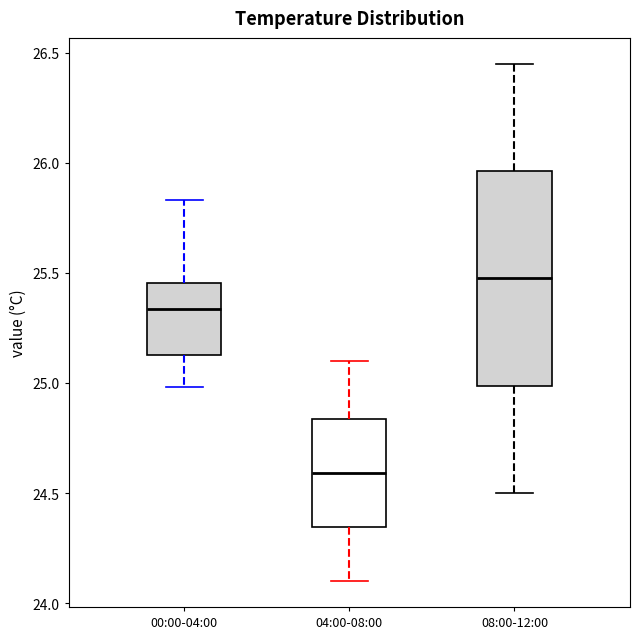

Reading left to right, transcribe this box plot: for each box, give where its median line is, the range the box spans, and where its two whiskers end, as read against the y-axis. The values are not printed on the chart, so give them approximately, as read against the axis.

00:00-04:00: median 25.35, box 25.15 to 25.45, whiskers 25.00 to 25.85
04:00-08:00: median 24.60, box 24.35 to 24.85, whiskers 24.10 to 25.10
08:00-12:00: median 25.50, box 25.00 to 25.95, whiskers 24.50 to 26.45